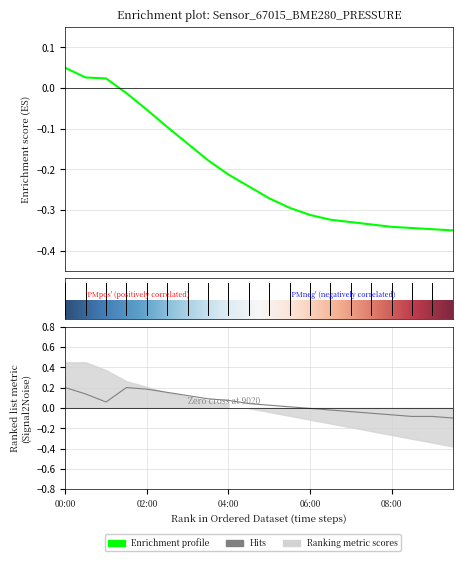

True or false: pressure and temperature intersect in this chart.

False